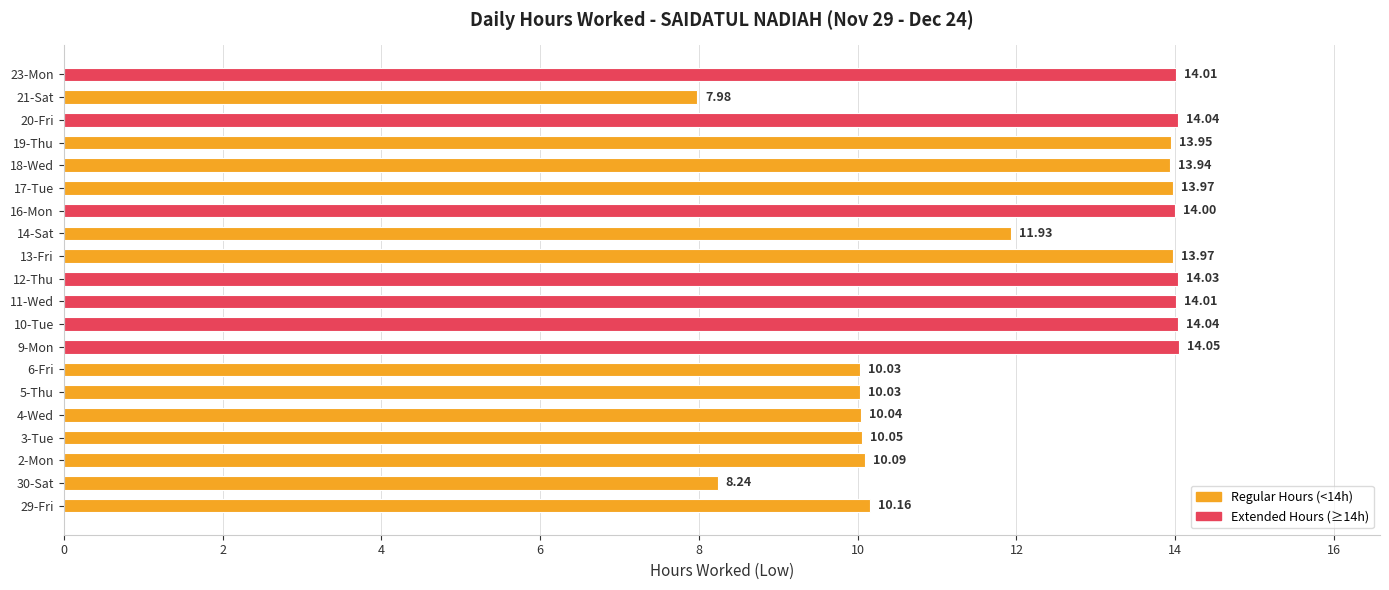

Count the number of categories in the chart.

20